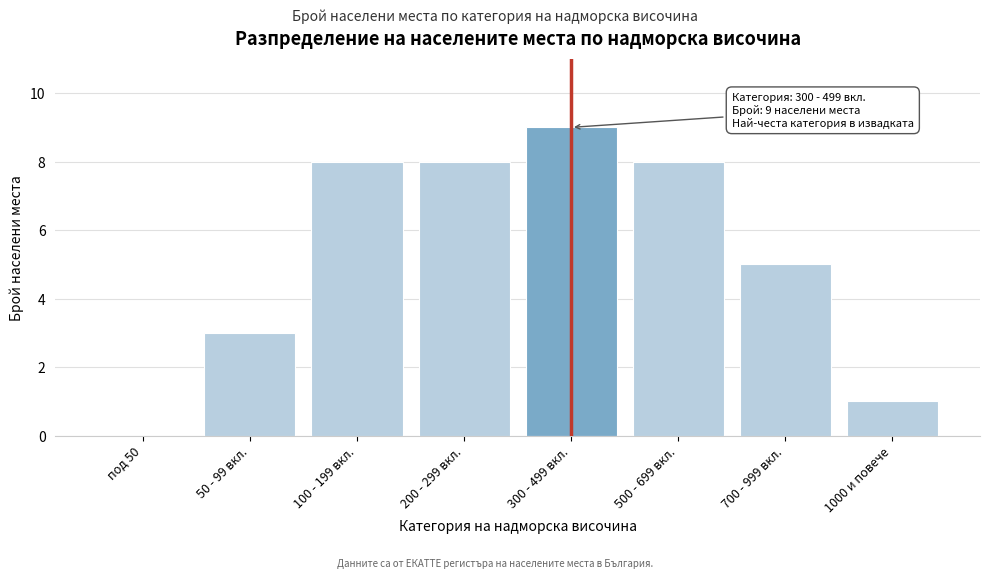

Reading right to left, transcribe all the data shown in this chart.

1000 и повече=1	700 - 999 вкл.=5	500 - 699 вкл.=8	300 - 499 вкл.=9	200 - 299 вкл.=8	100 - 199 вкл.=8	50 - 99 вкл.=3	под 50=0